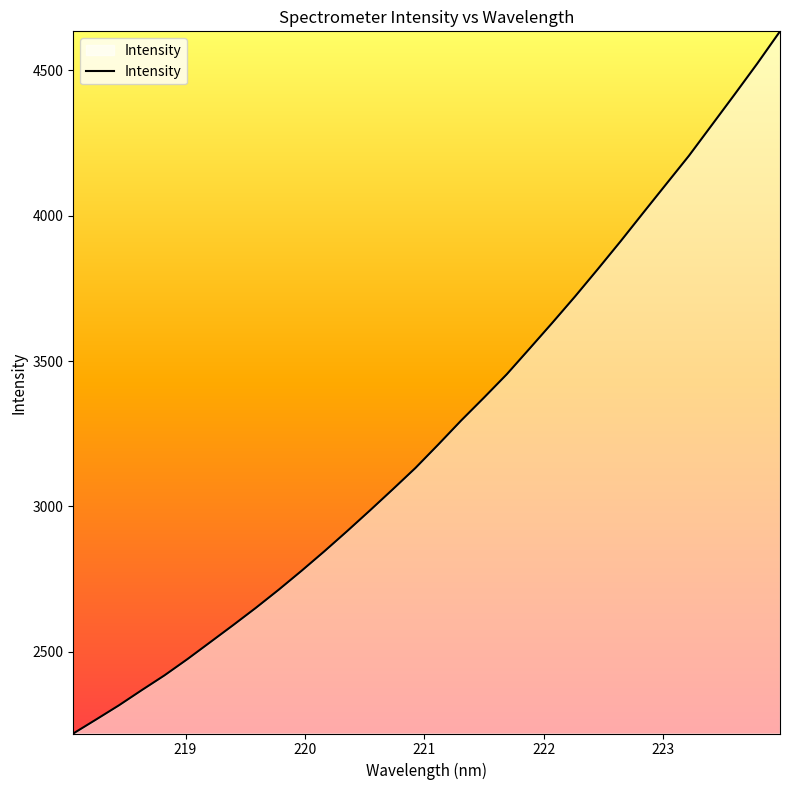

What is the minimum value shown in the chart?

2219.3